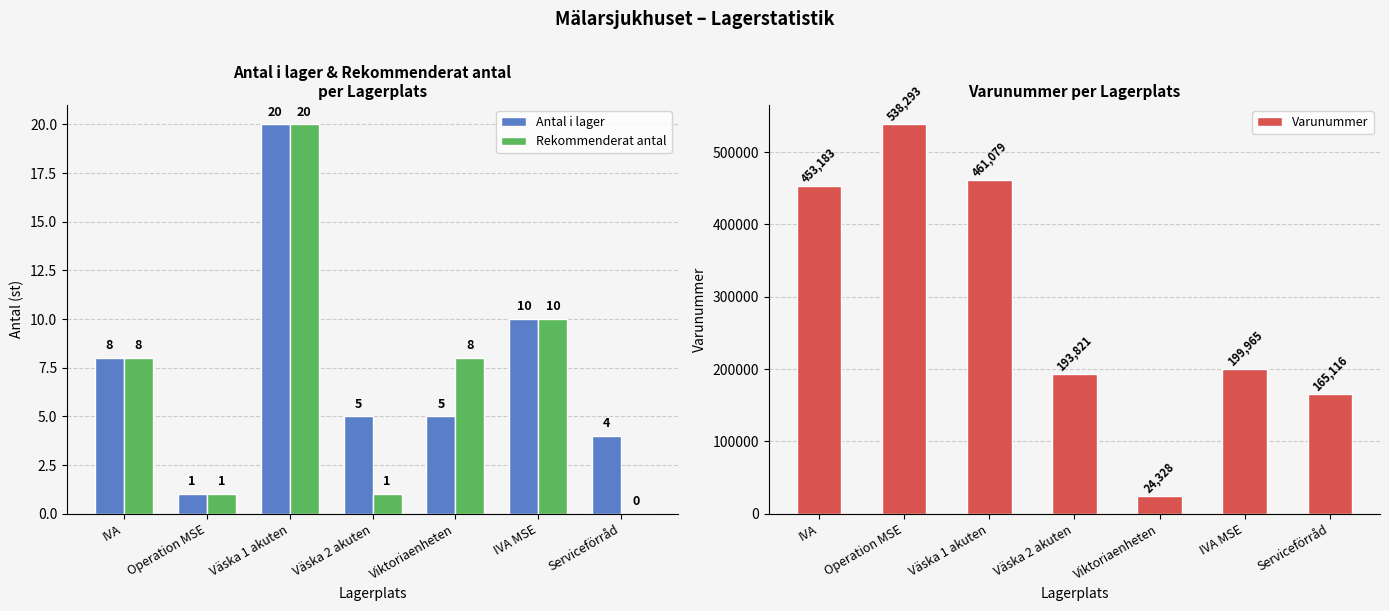

How many groups of bars are there?

7